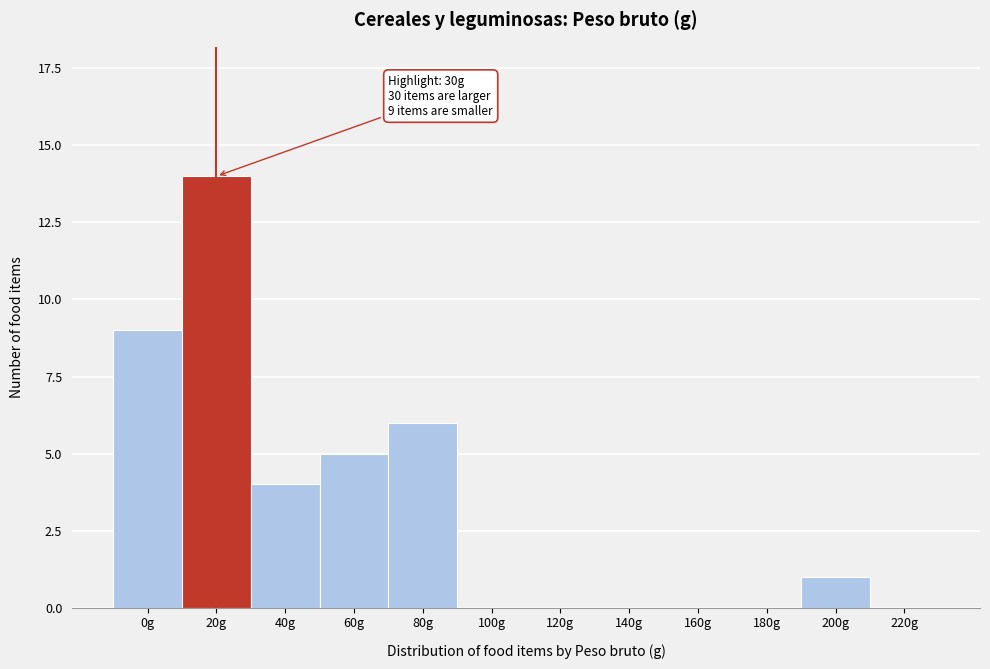

Reading right to left, list all the values displayed in this chart.

220g=0	200g=1	180g=0	160g=0	140g=0	120g=0	100g=0	80g=6	60g=5	40g=4	20g=14	0g=9